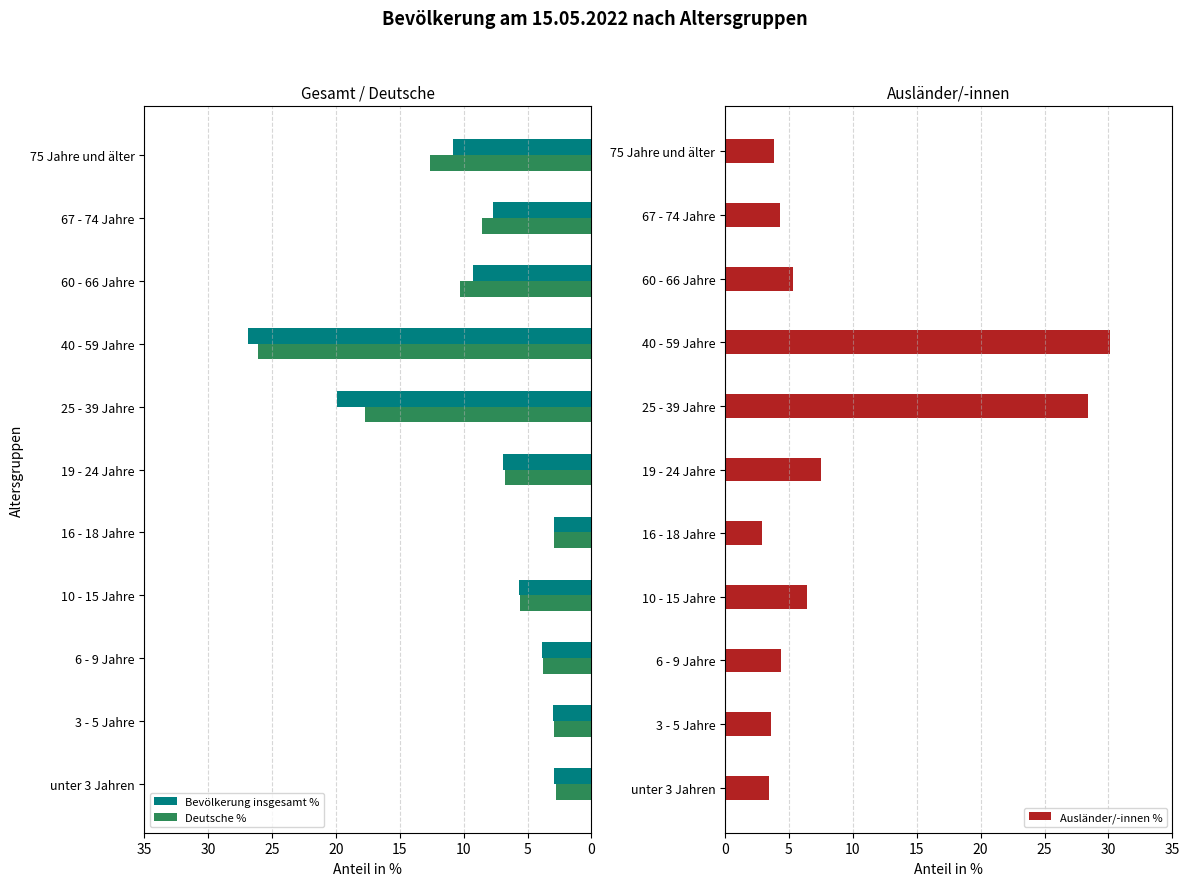

Is it true that Bevölkerung insgesamt % equals 3.0 at 3 - 5 Jahre?

True